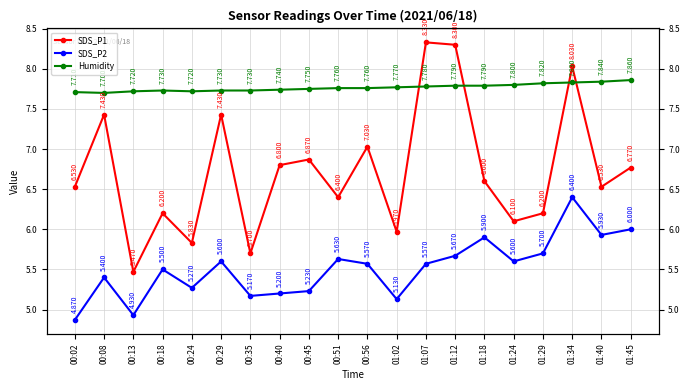

How many interior local valleys does the Humidity series have?

2